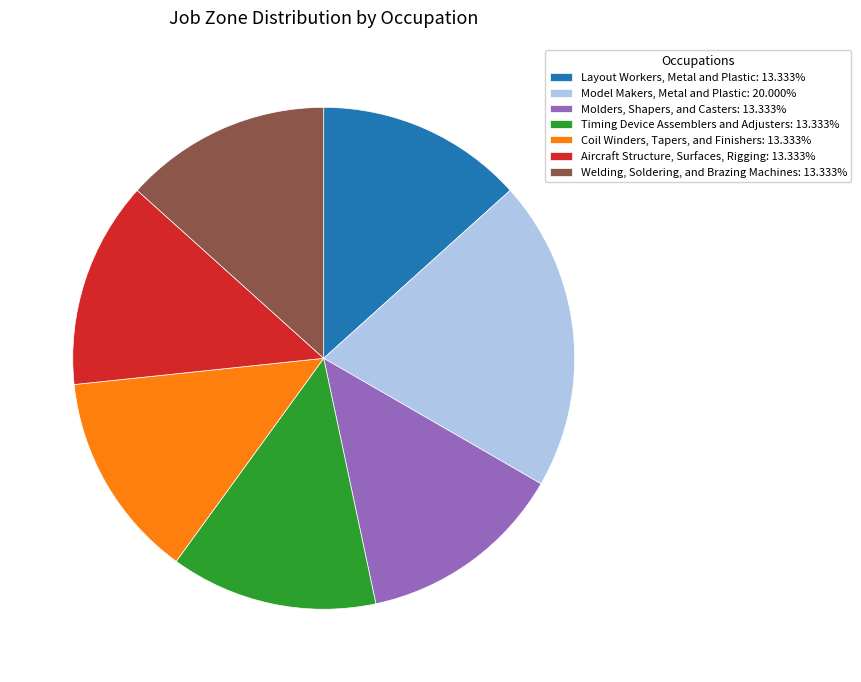

Is the sum of Model Makers, Metal and Plastic: 20.000% and Welding, Soldering, and Brazing Machines: 13.333% greater than half?

No